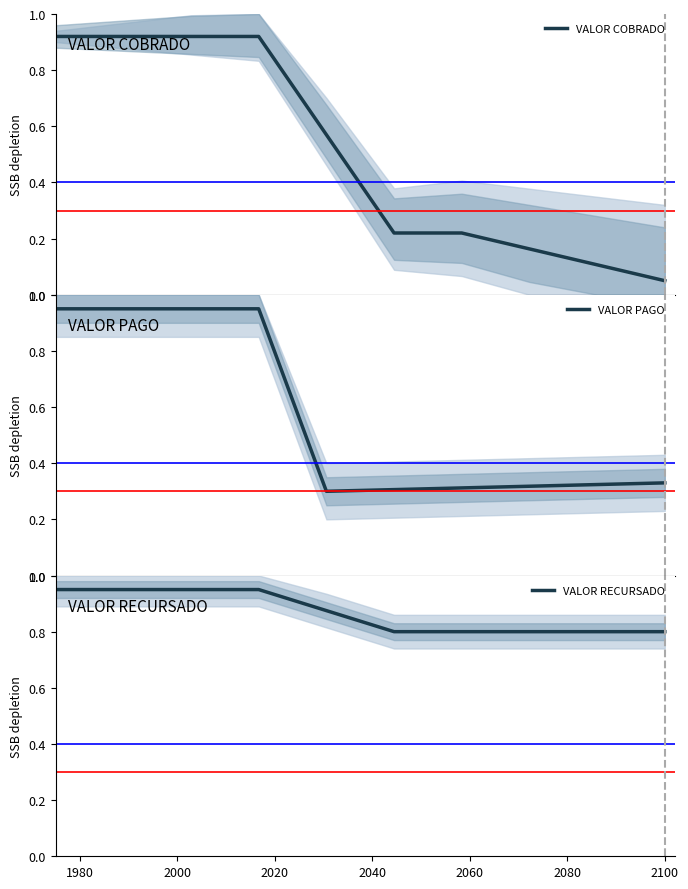

What value does the VALOR RECURSADO series have at 2000?

0.9